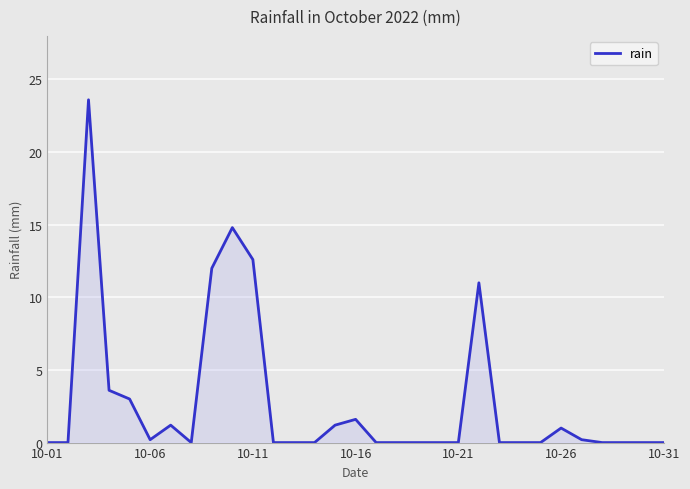

What is the greatest value displayed?

23.6